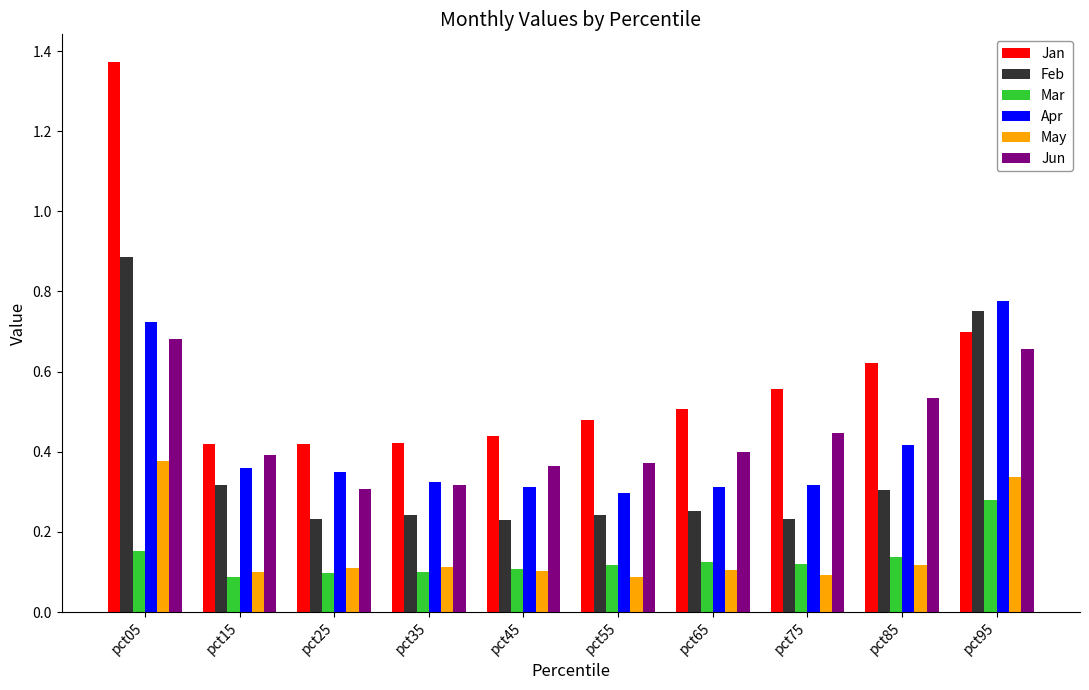

List the series in order of their peak value, highest first.

Jan, Feb, Apr, Jun, May, Mar